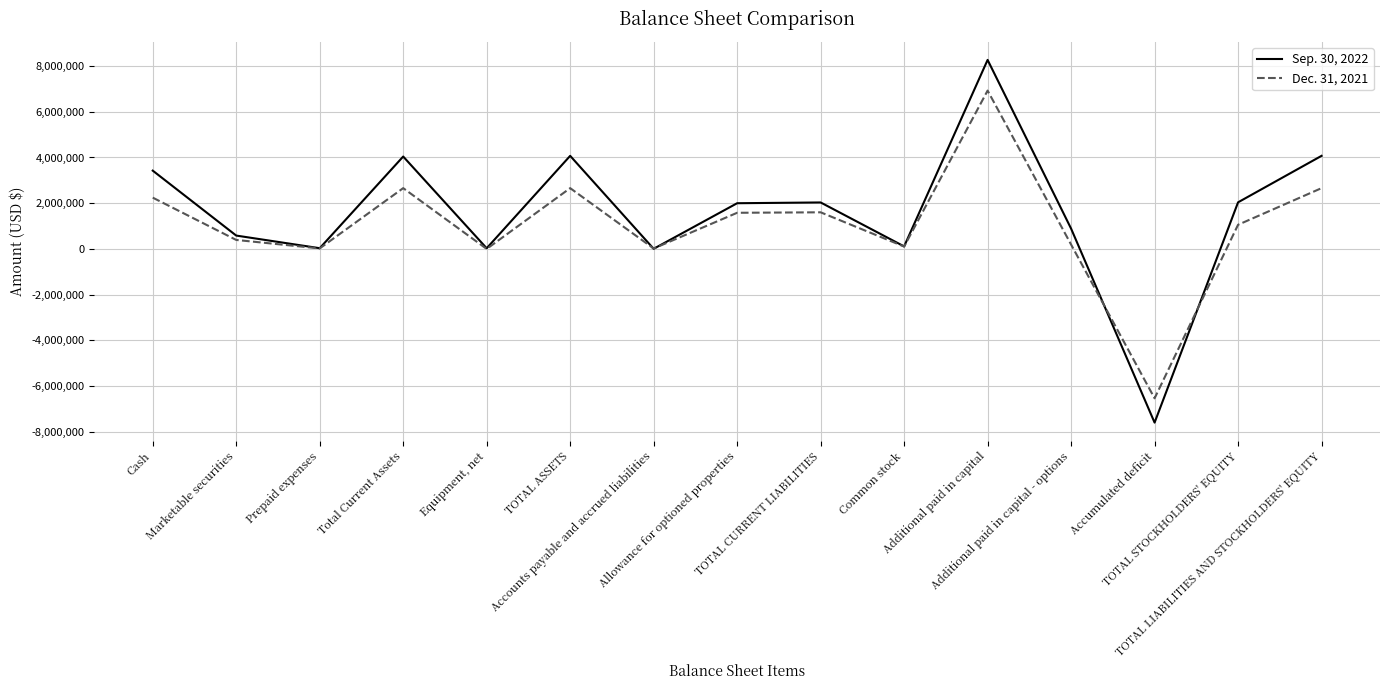

After their last crossing, which series has the higher values: Dec. 31, 2021 or Sep. 30, 2022?

Sep. 30, 2022